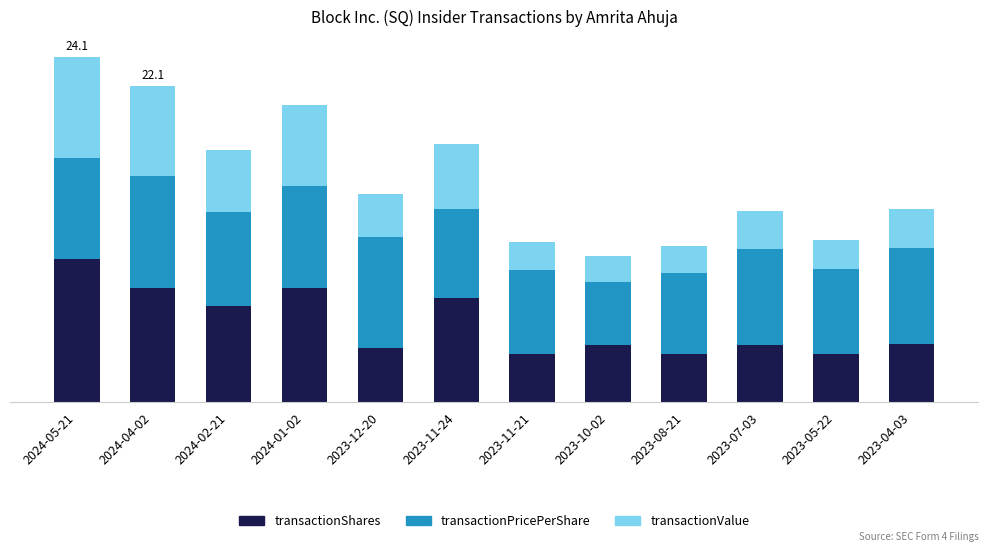

What is the sum of the transactionValue values at 2023-04-03 and 2023-11-24?

7.2